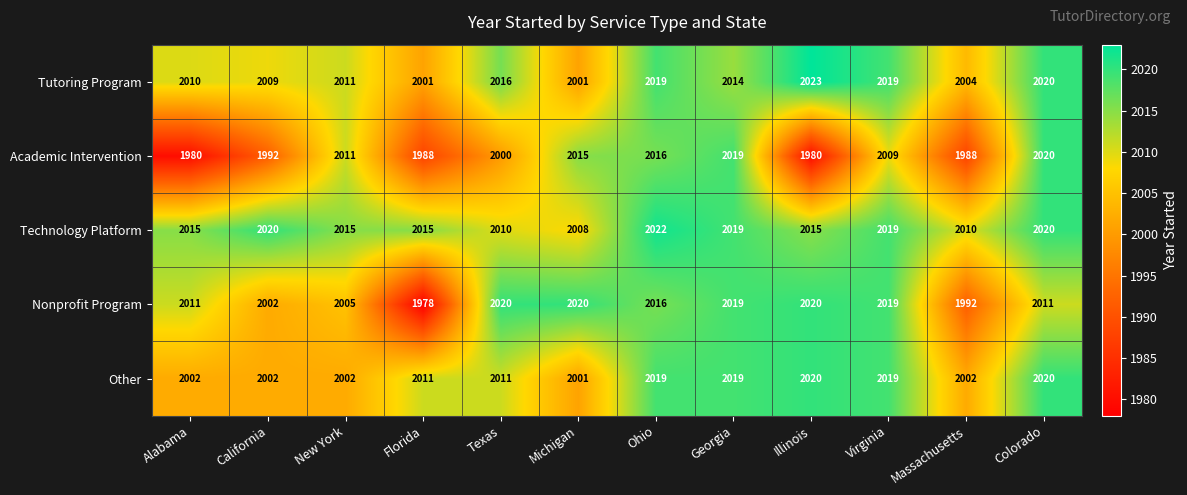

Which category has the highest value in the Technology Platform series?

Ohio